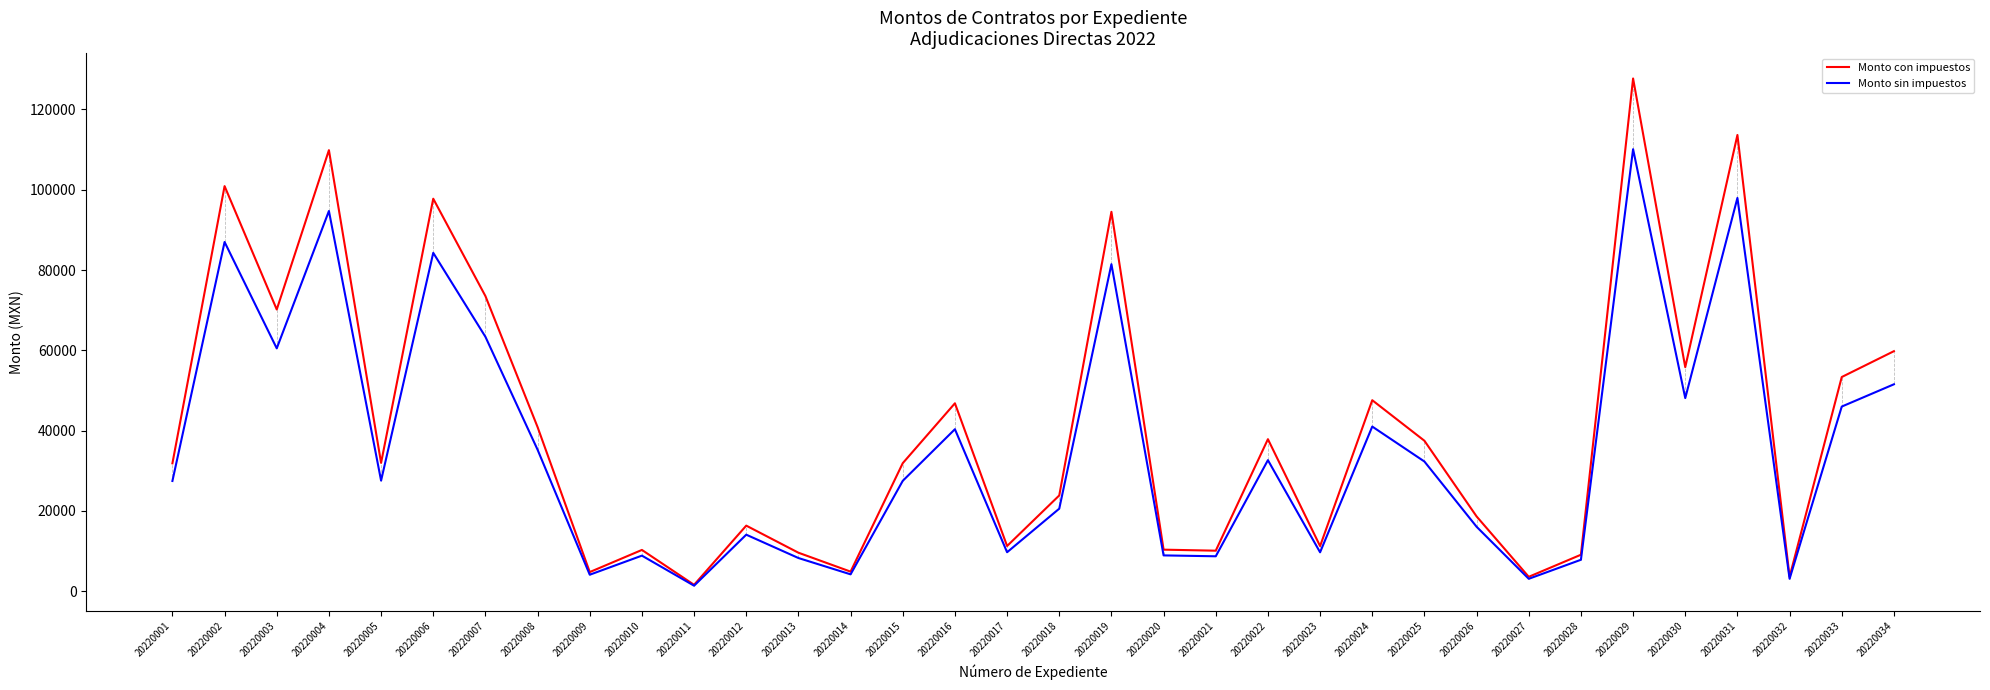

The value of Monto con impuestos at 20220023 is 11252.0. True or false?

True